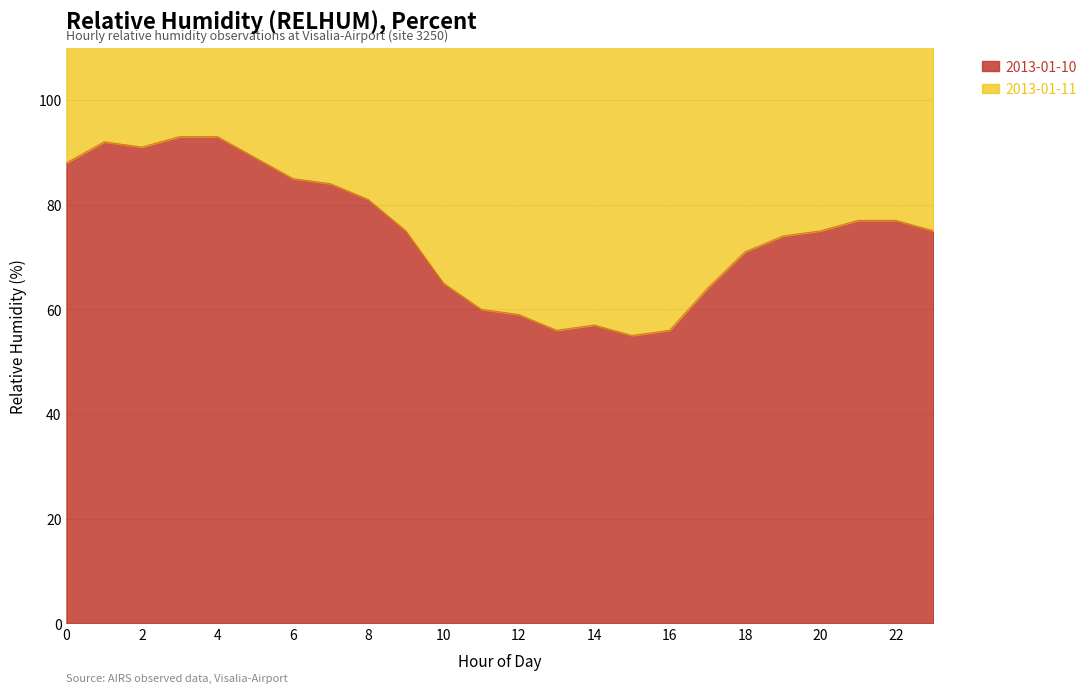

True or false: the data has more than 0 interior local peaks.

True